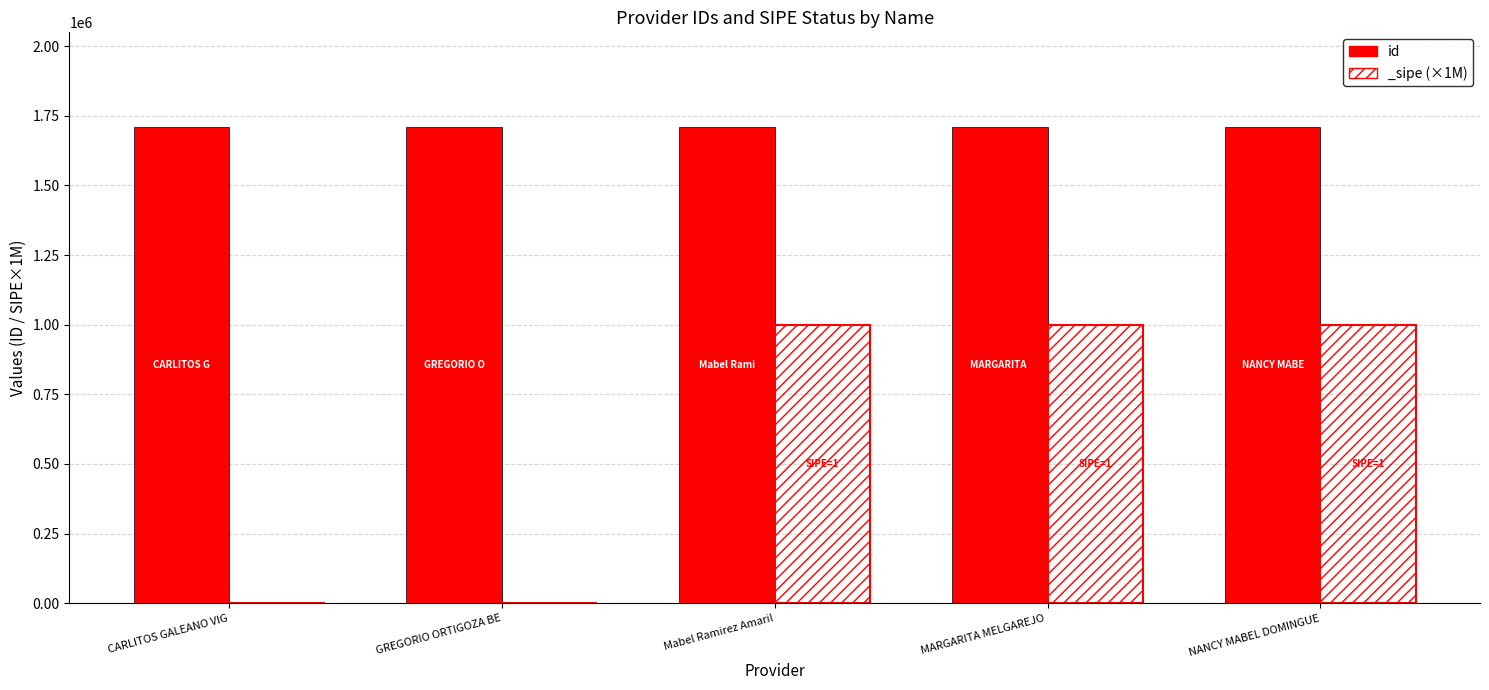

What value does the data have at NANCY MABEL DOMINGUE?

1708201